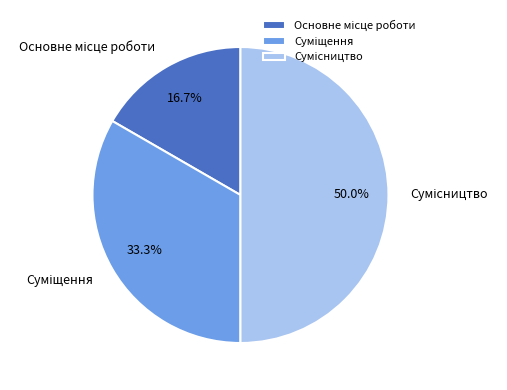

How many slices are in this pie chart?

3